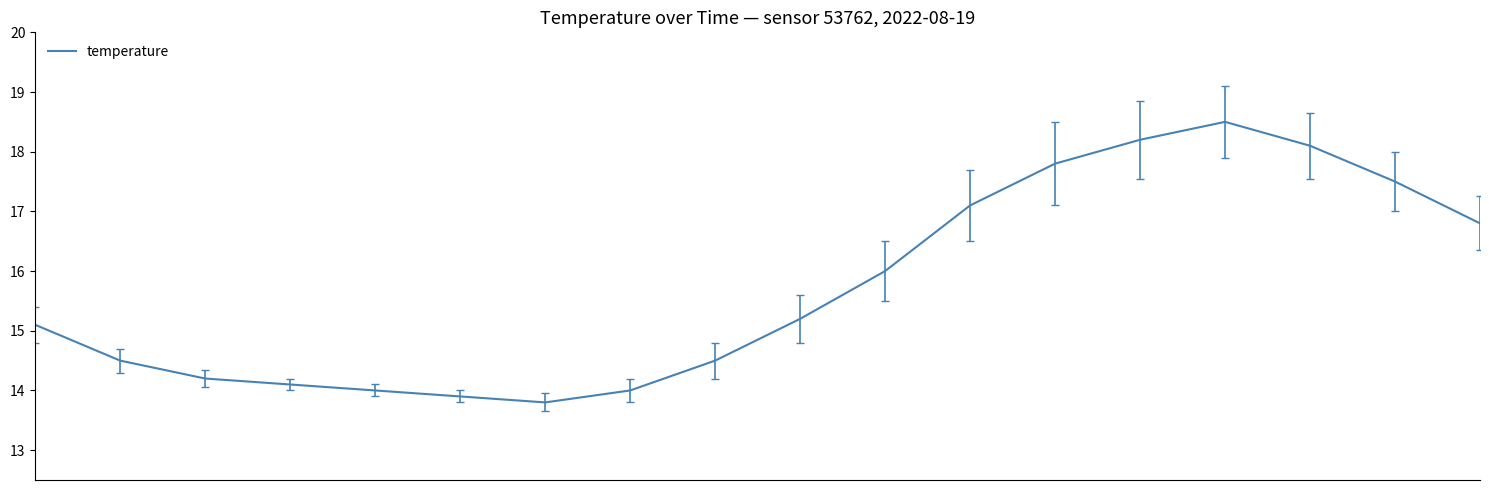

What is the smallest value displayed?

13.8